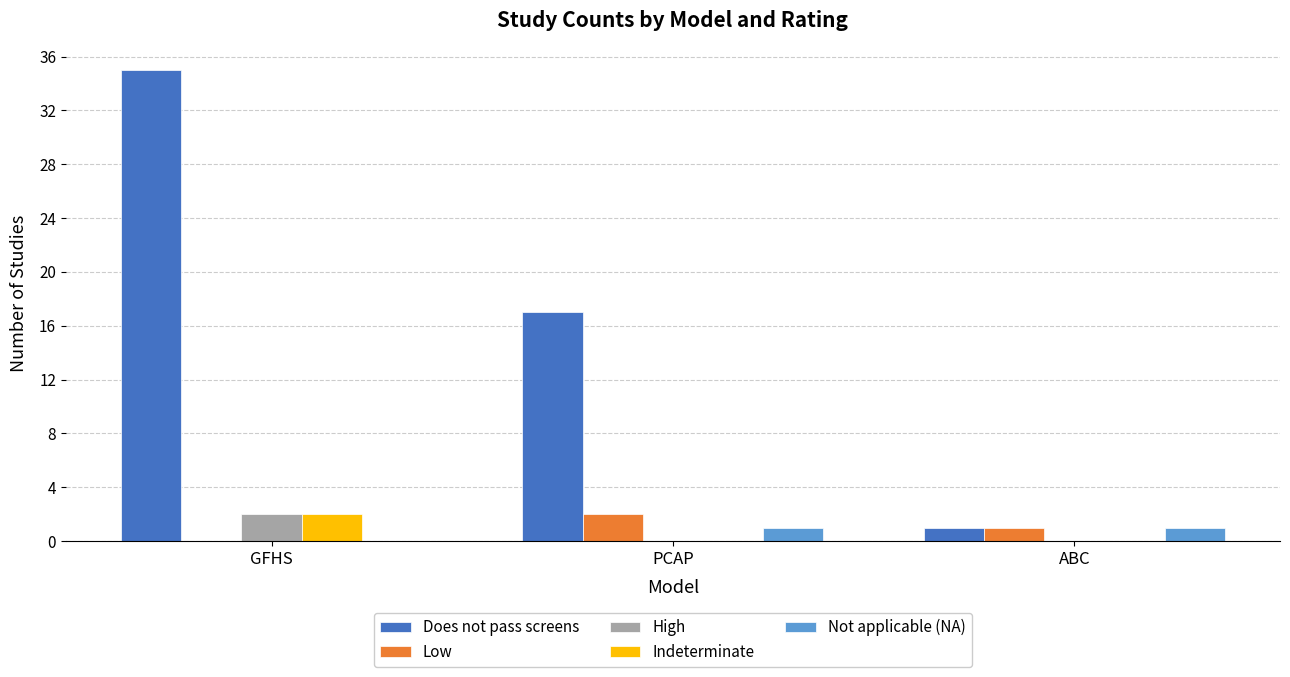

What is the total value across all series at ABC?

3